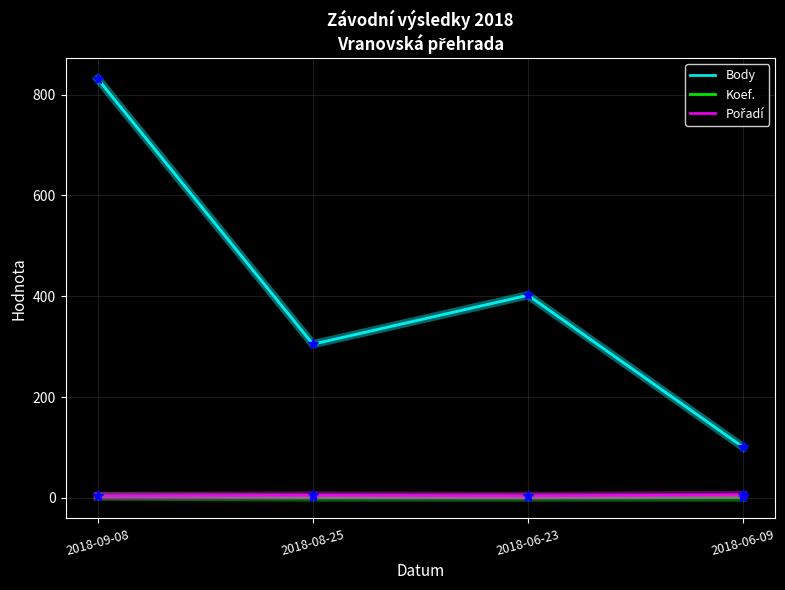

True or false: Body and Koef. intersect in this chart.

False